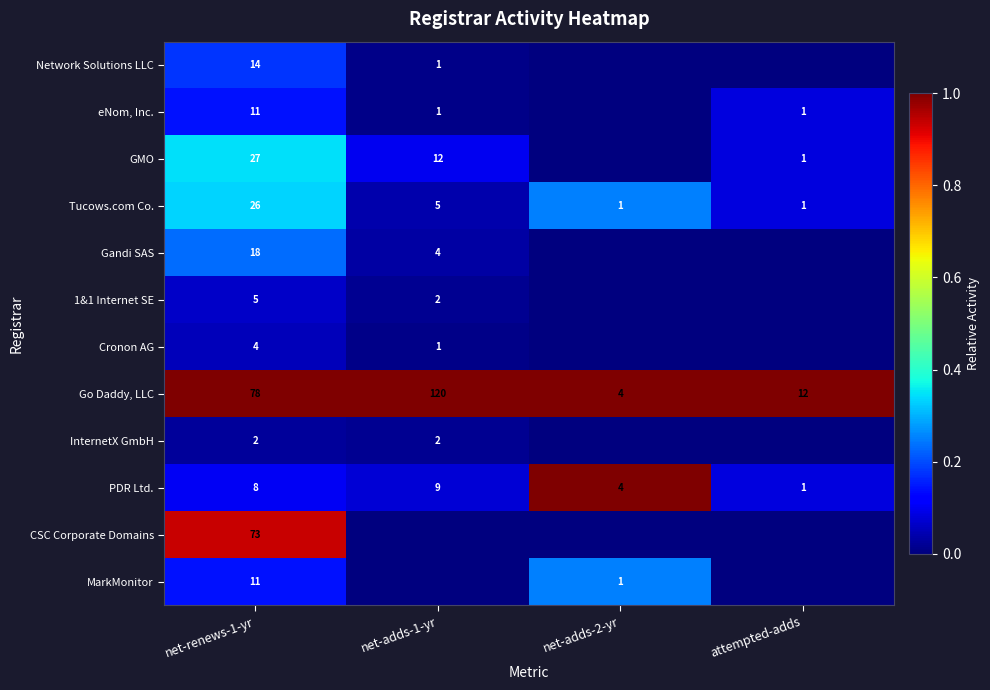

Count the number of categories in the chart.

4